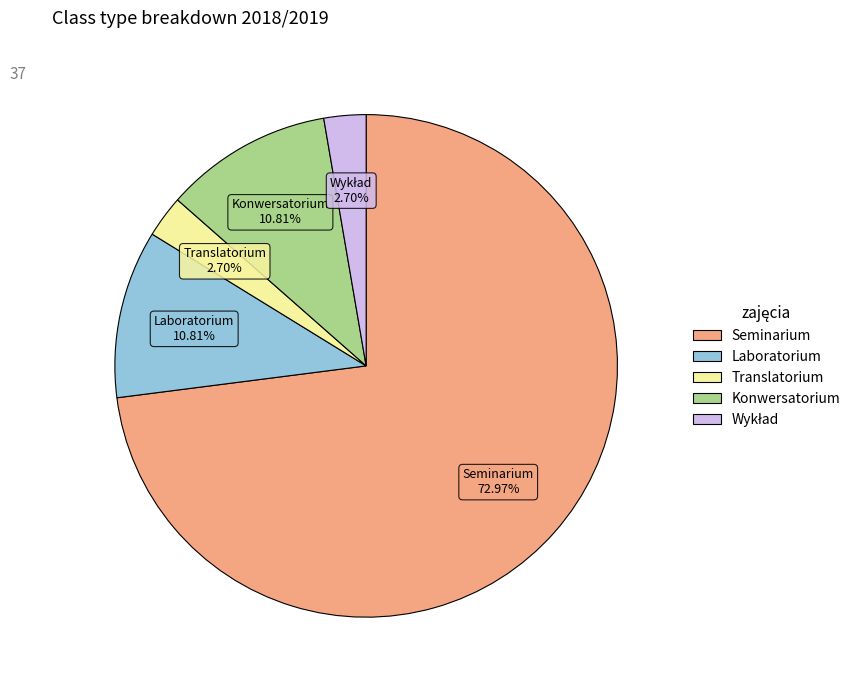

Is the sum of Konwersatorium and Translatorium greater than half?

No